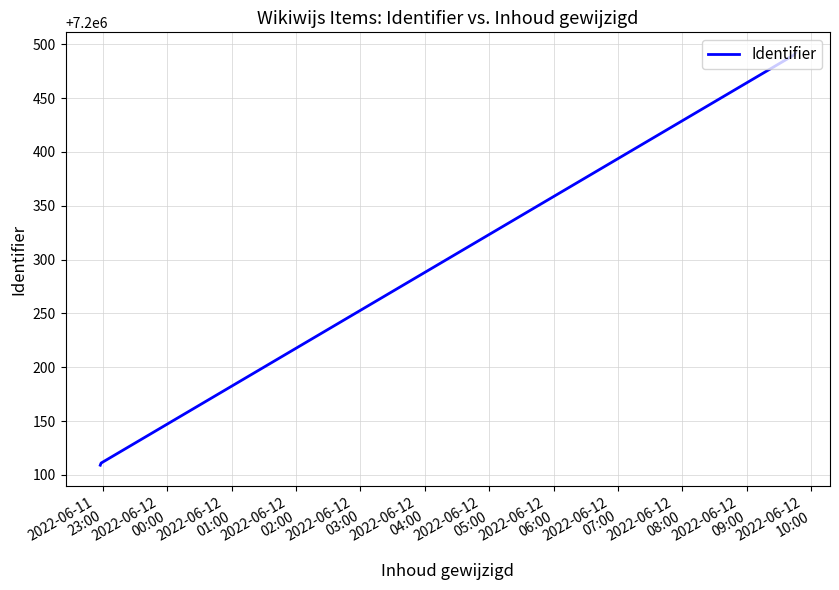

What is the sum of all values?

36001312